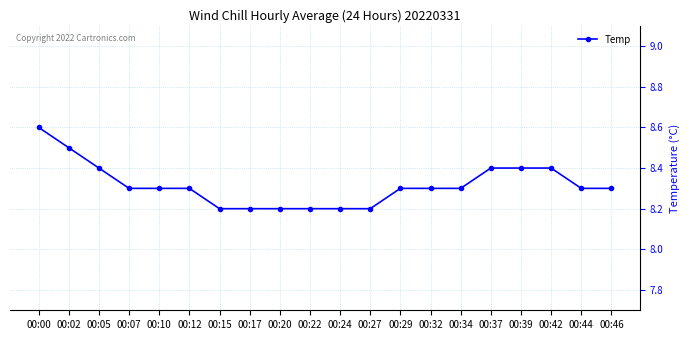

How many lines are shown in the chart?

1